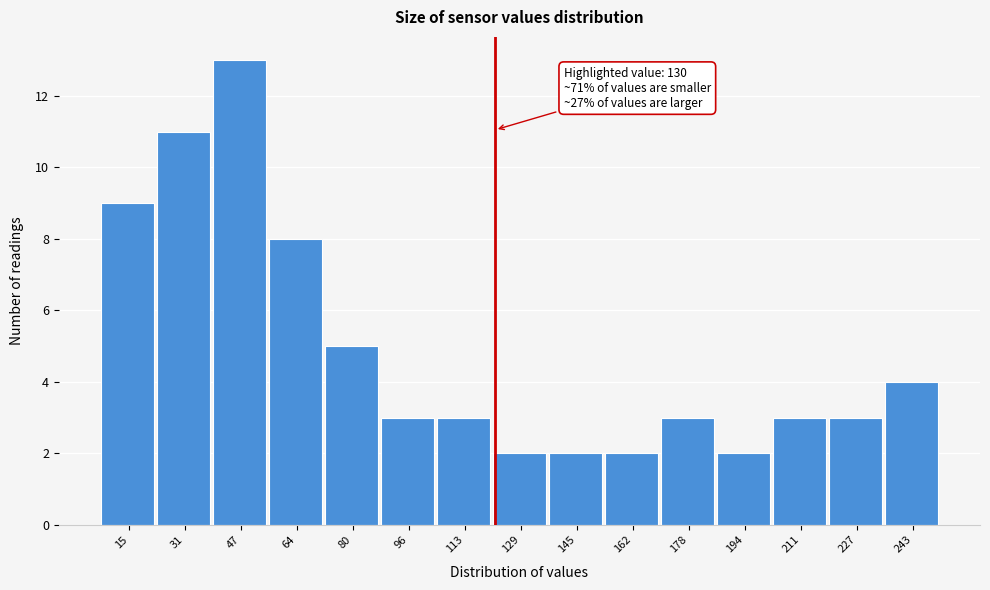

Reading left to right, transcribe all the data shown in this chart.

15=9	31=11	47=13	64=8	80=5	96=3	113=3	129=2	145=2	162=2	178=3	194=2	211=3	227=3	243=4